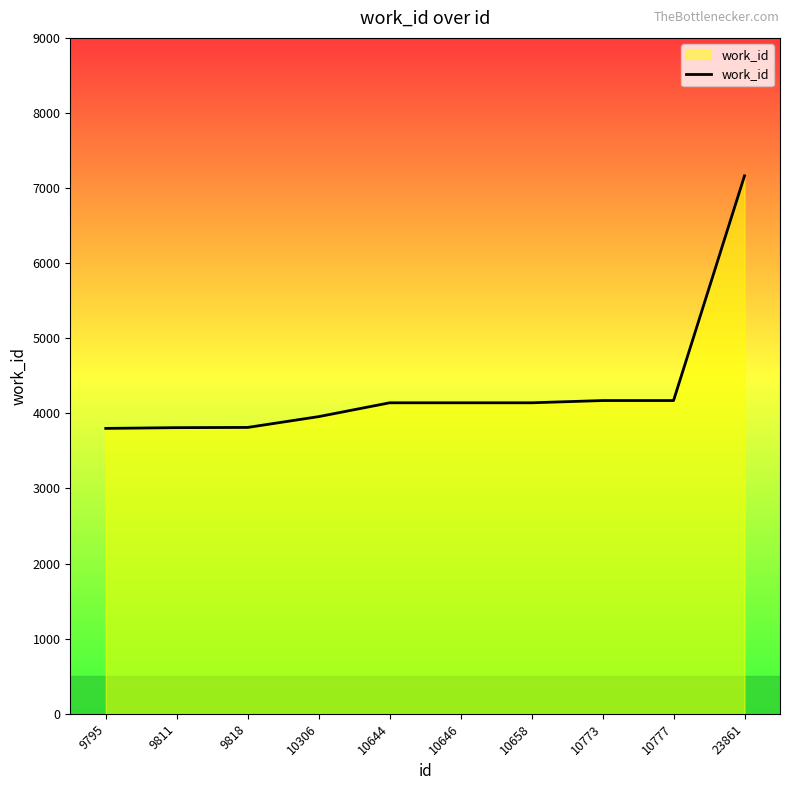

Approximately how many times larger is the value at 10306 compared to 10644?

1.0